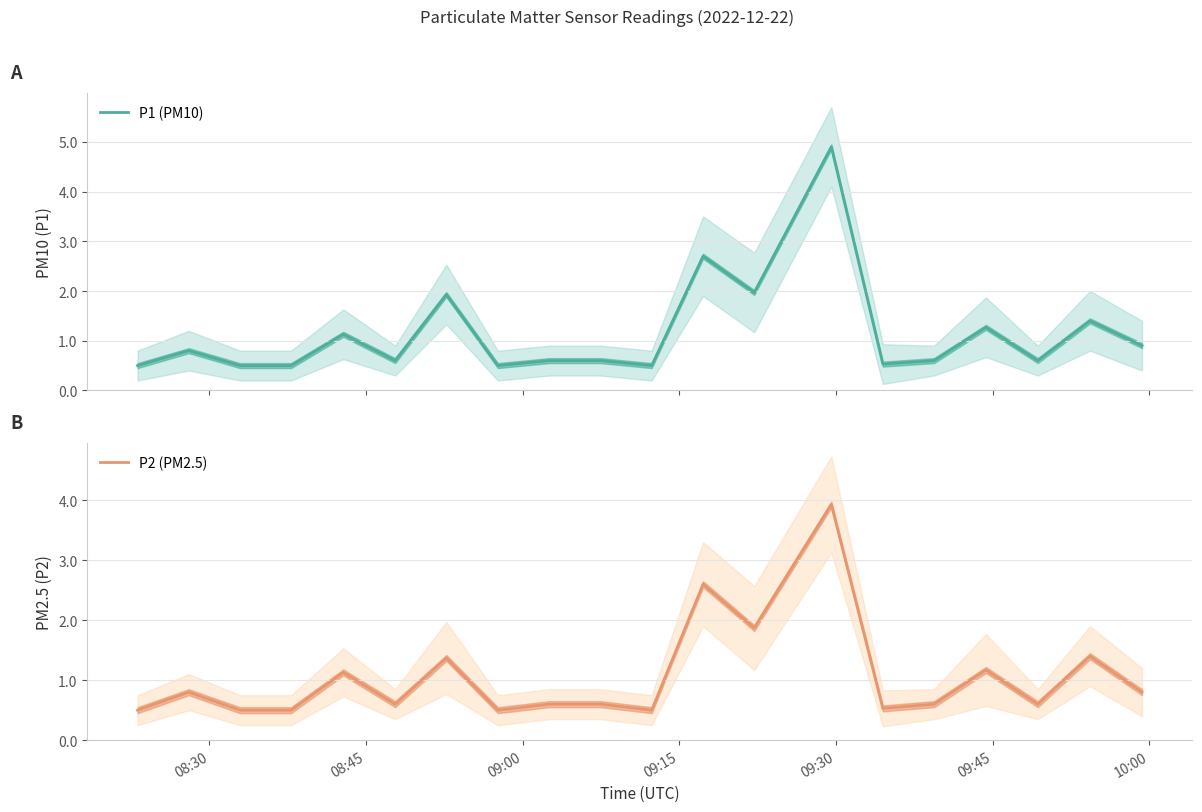

True or false: P2 (PM2.5) and P1 (PM10) cross at least once.

False